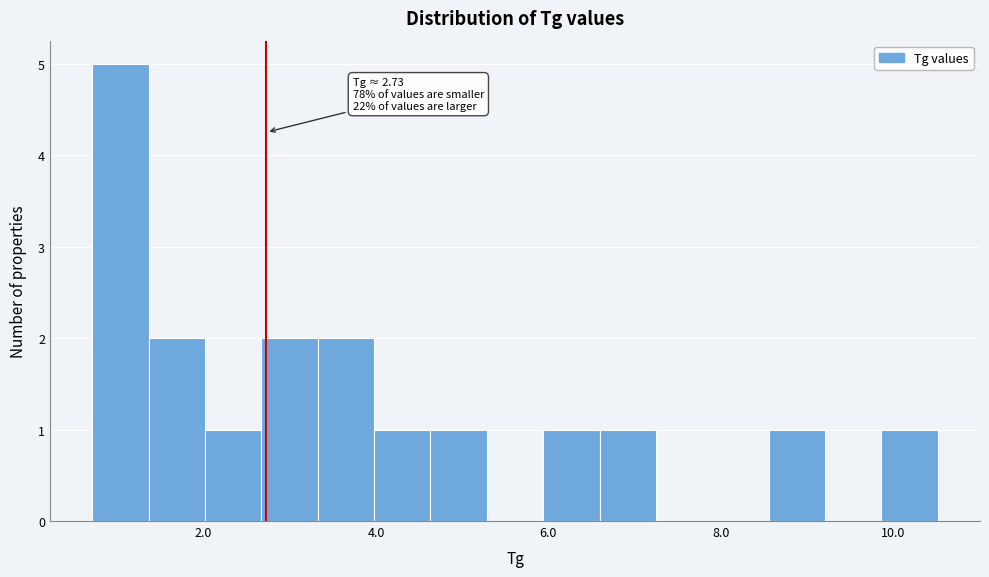

Around what value on the x-axis is the tallest bar? Give the approximate position of its centre, as read against the axis.

1.0